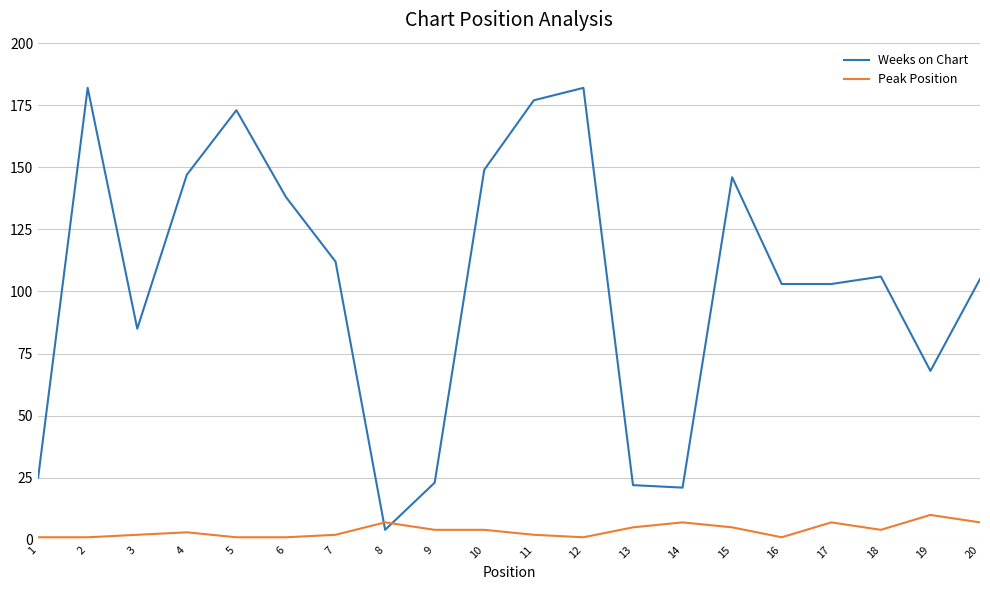

How many intersections are there between Weeks on Chart and Peak Position?

2